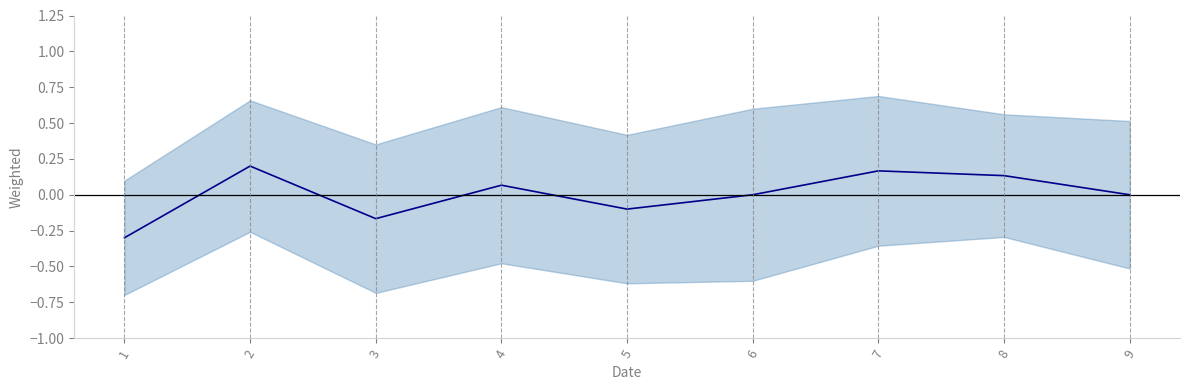

At which label does the data first exceed 0?

2